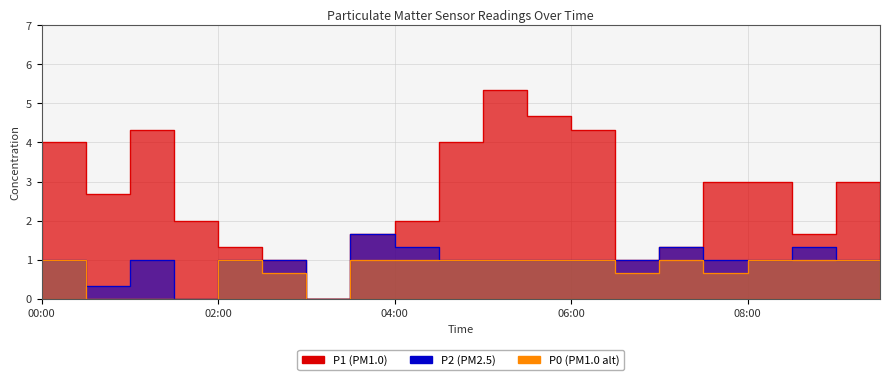

What is the value of the P1 point at the 5th from the left?

1.3